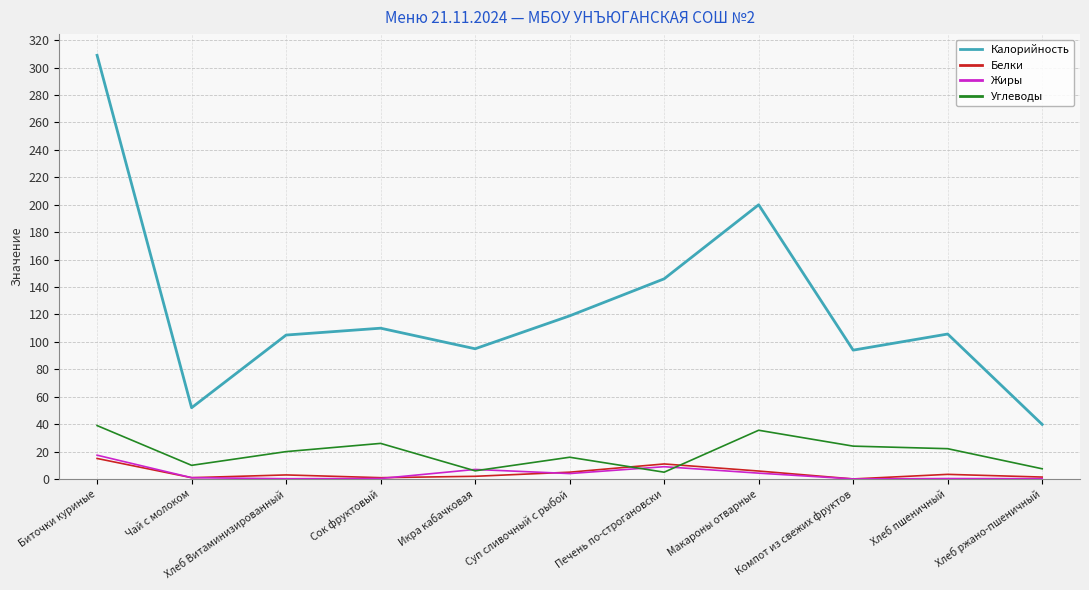

Is the value of Белки at Хлеб пшеничный greater than the value of Углеводы at Хлеб Витаминизированный?

No